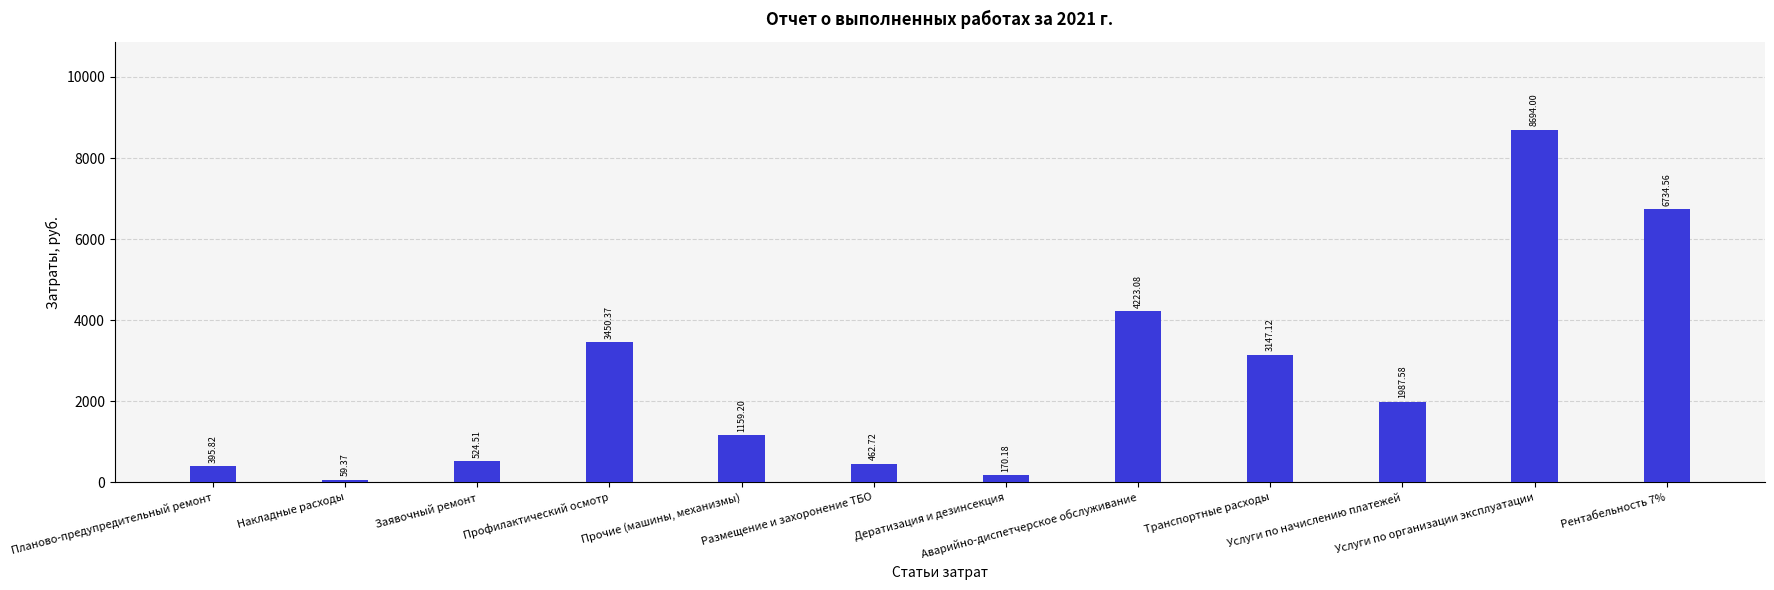

What is the label of the 12th bar from the right?

Планово-предупредительный ремонт